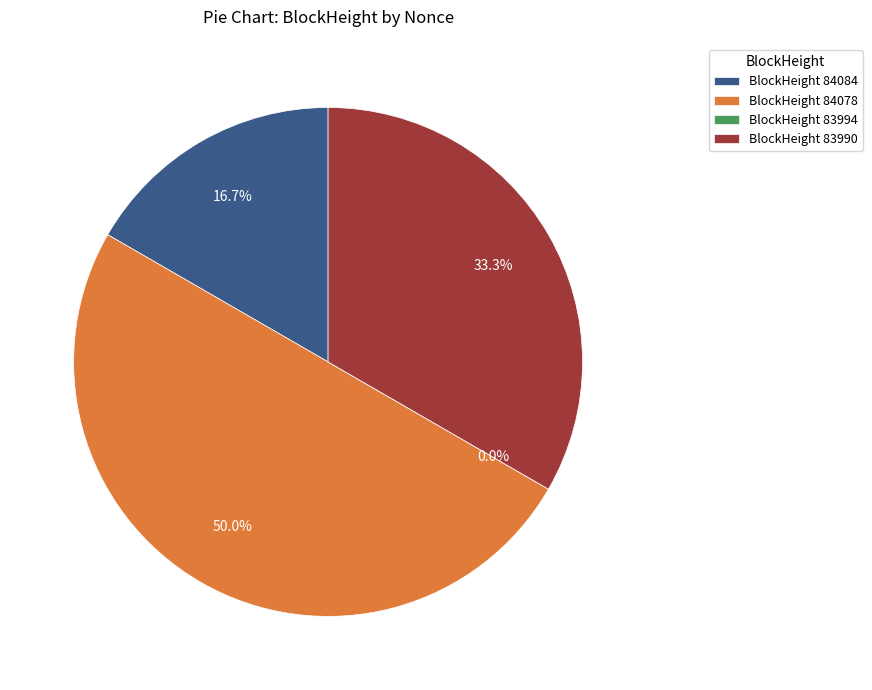

Between 83990 and 83994, which is larger?

83990